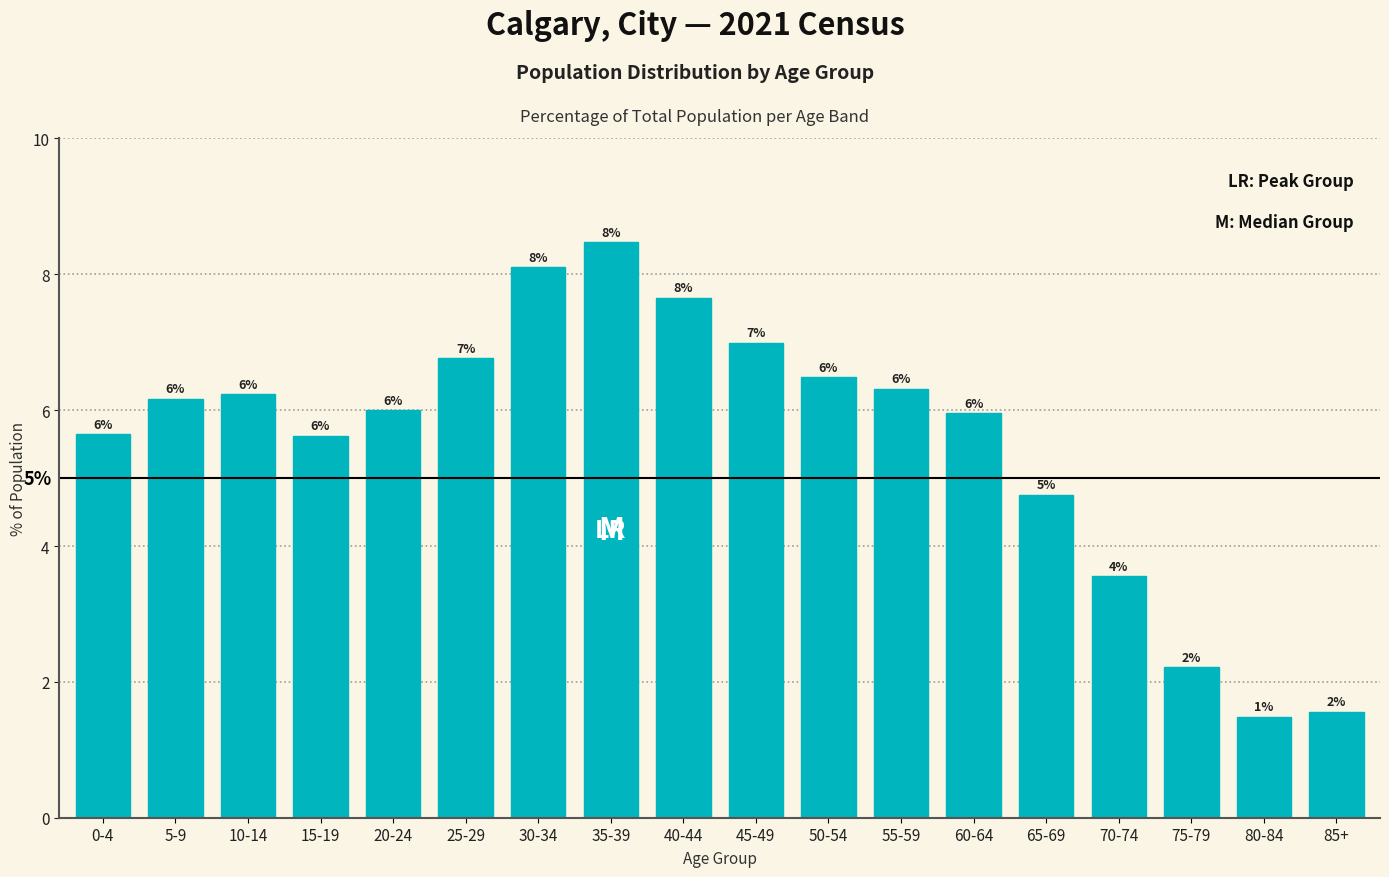

Where is the data nearest to the value 4?

70-74